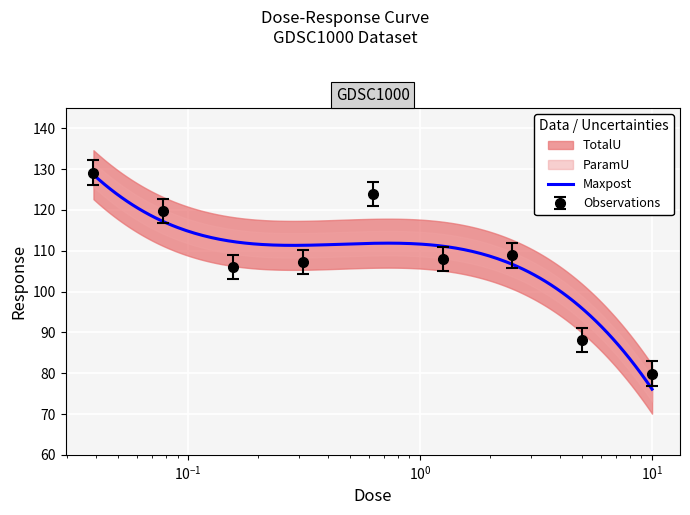

What is the minimum value for Observations?

79.9